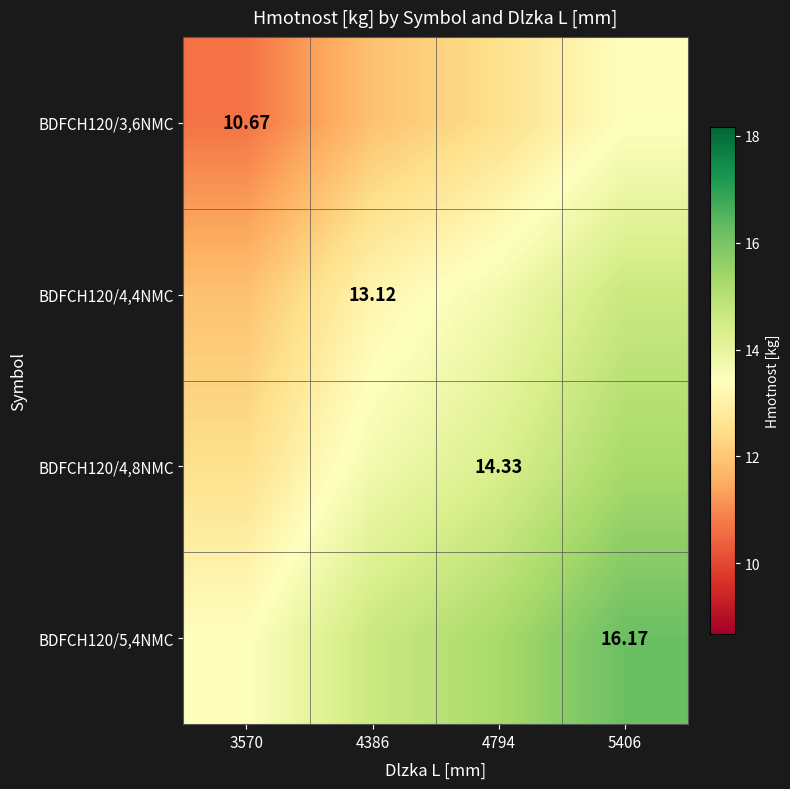

How many values in the BDFCH120/3,6NMC series exceed 12?

2